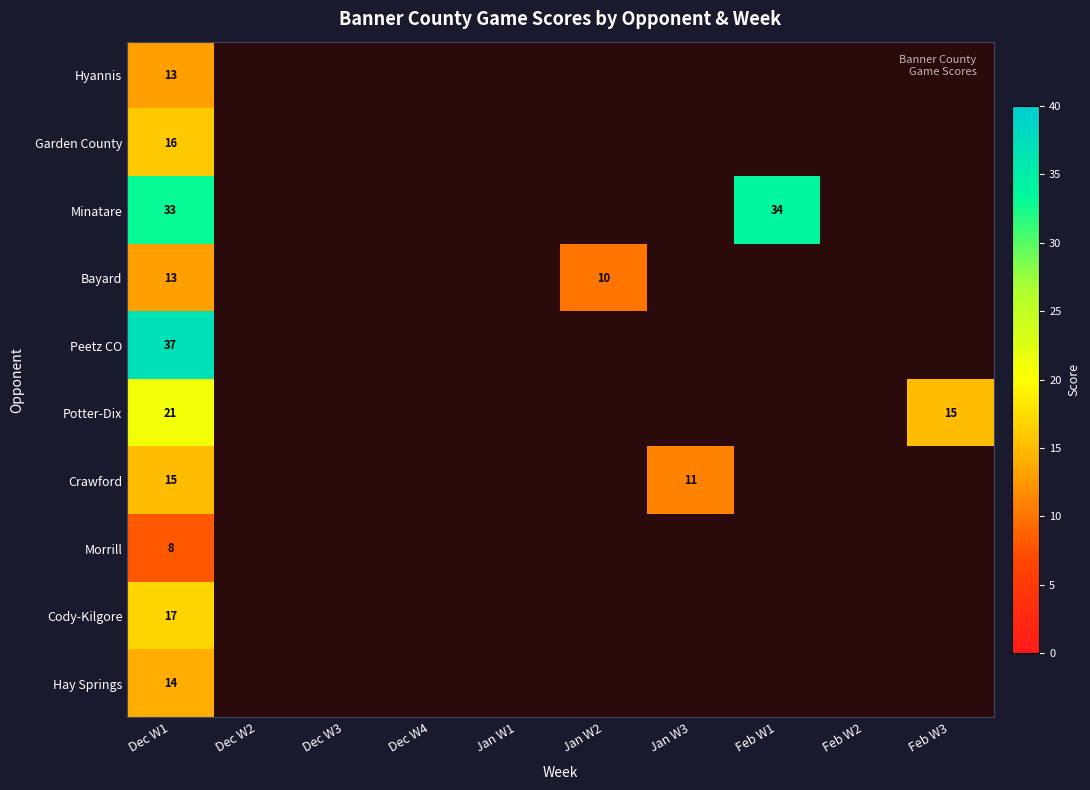

The Minatare series shows 24 at Feb W1. True or false?

False